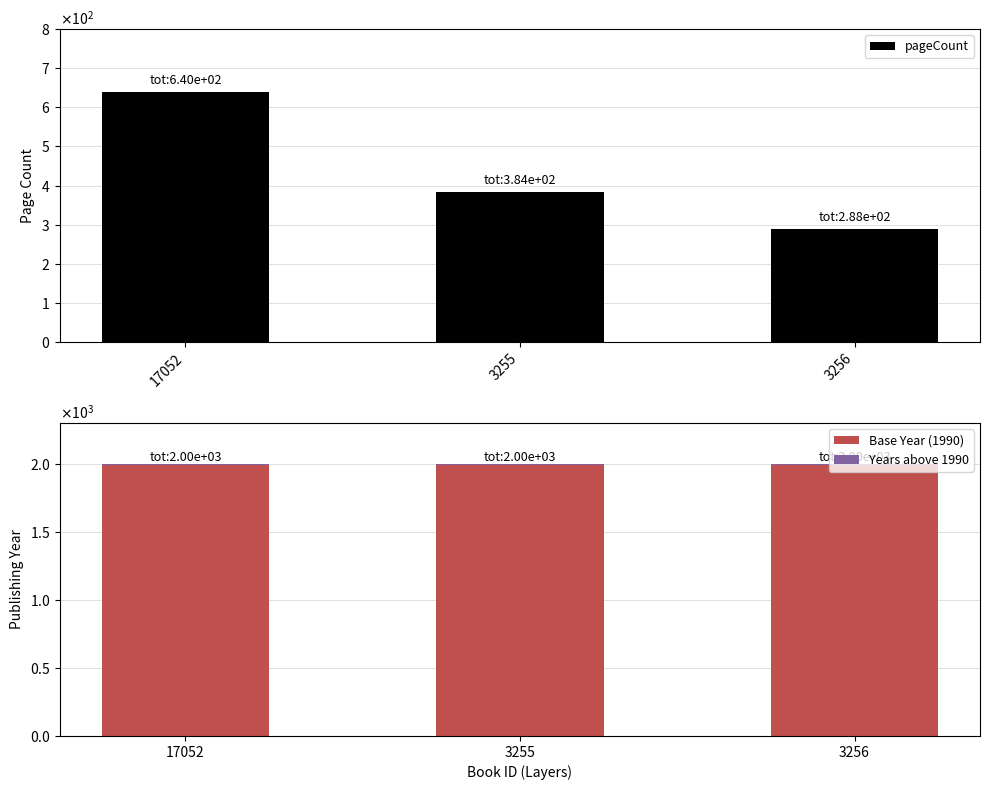

Does the chart contain stacked bars?

No